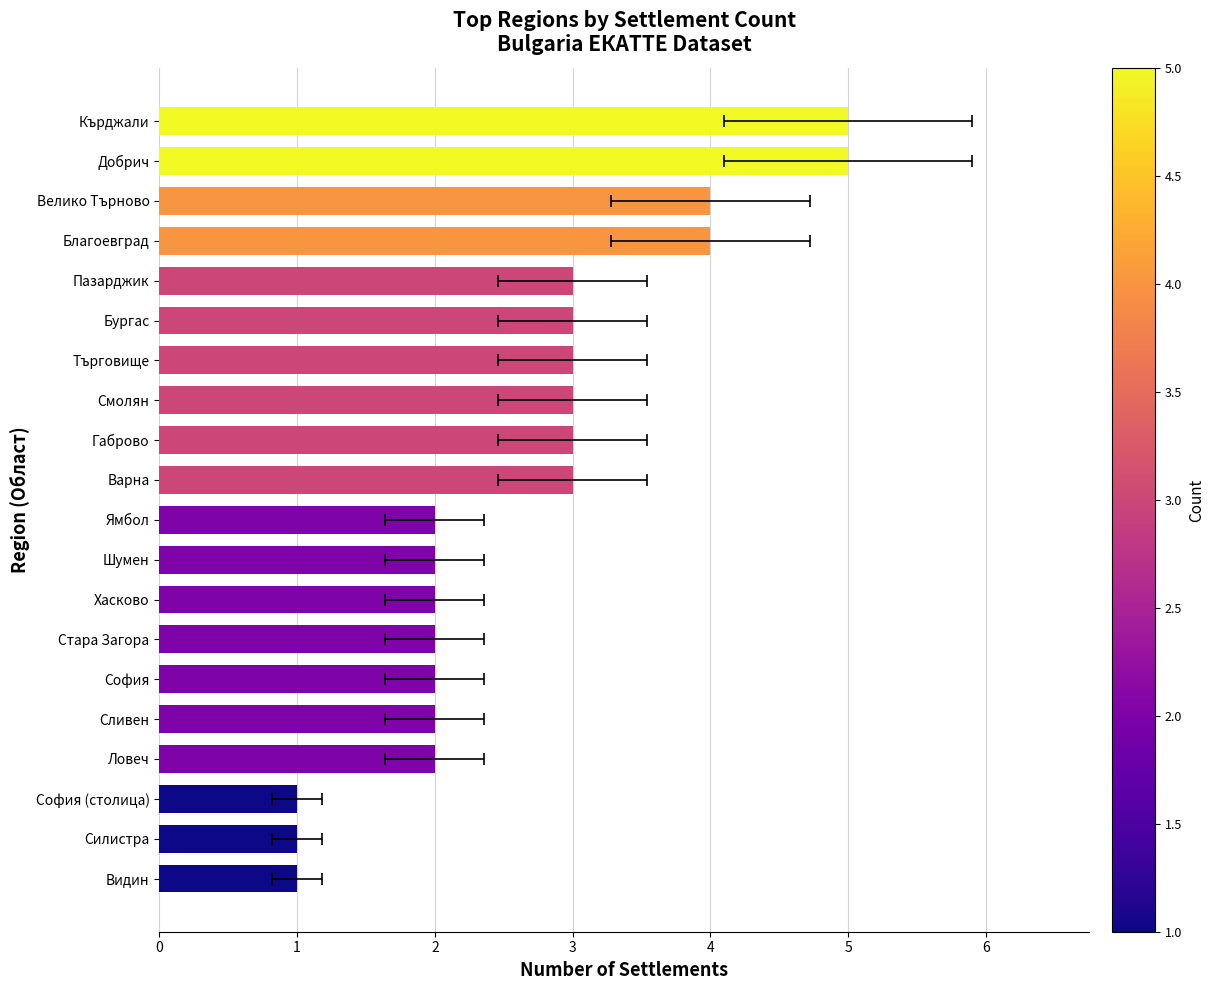

The chart shows a value of 1 at София (столица). True or false?

True